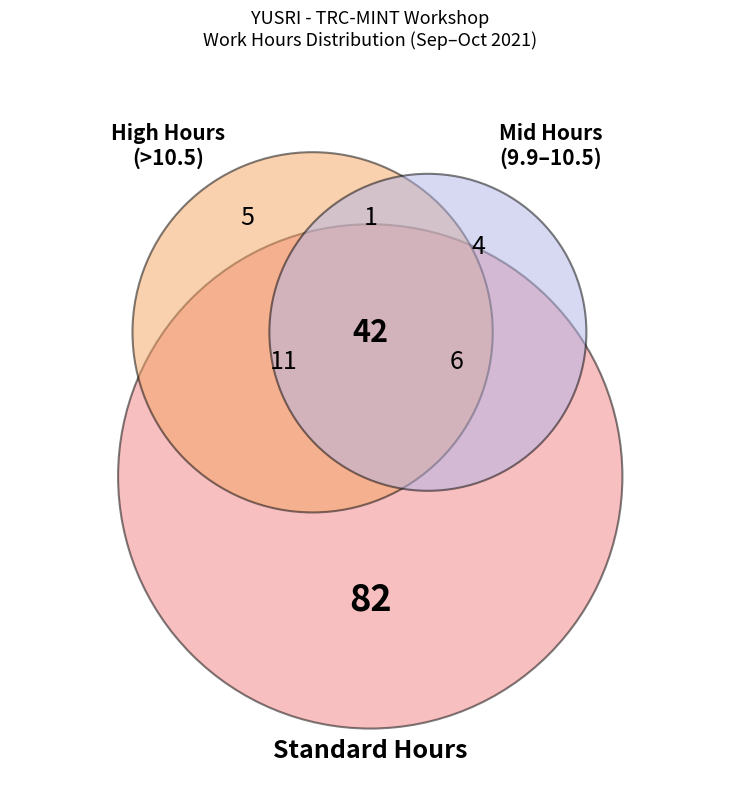

How many slices are in this pie chart?

7